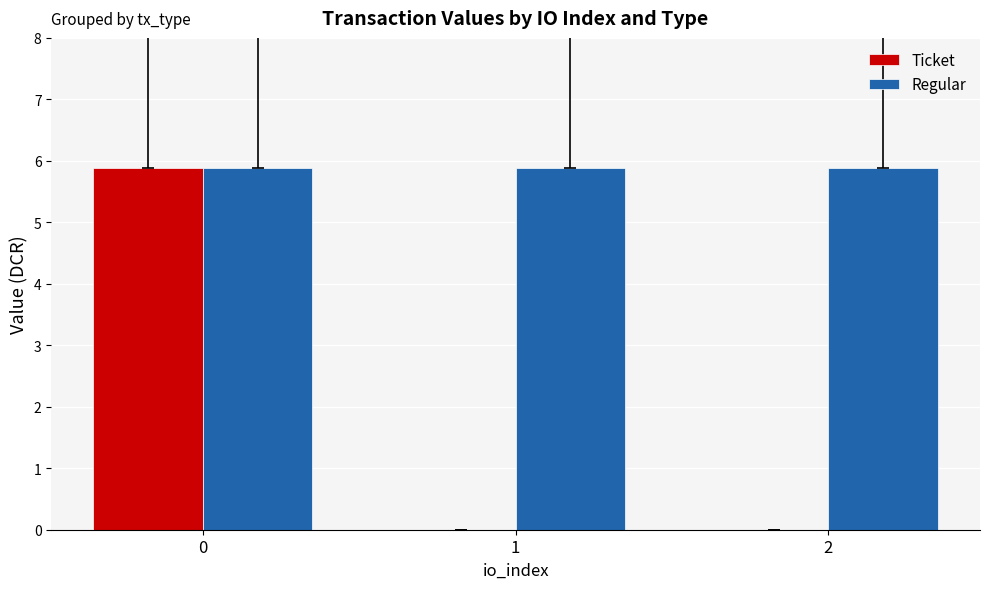

What is the sum of all Ticket values?

5.9